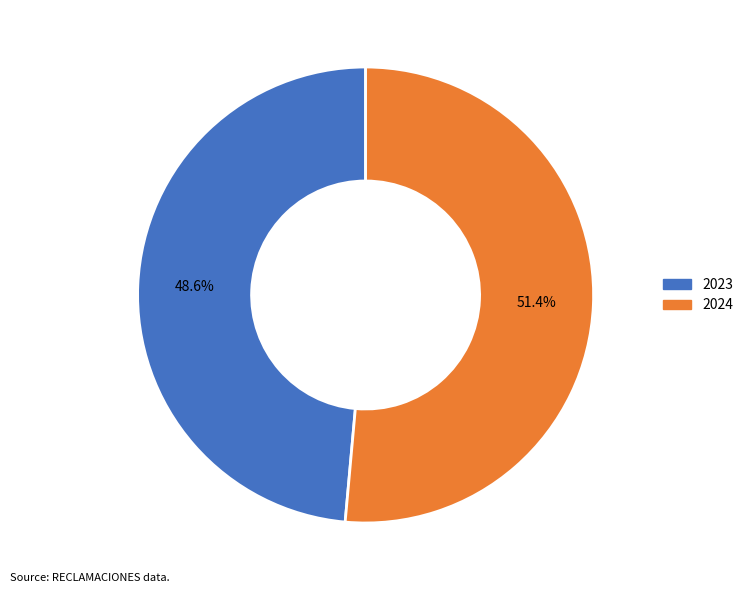

Rank the categories by value from lowest to highest.

2023, 2024